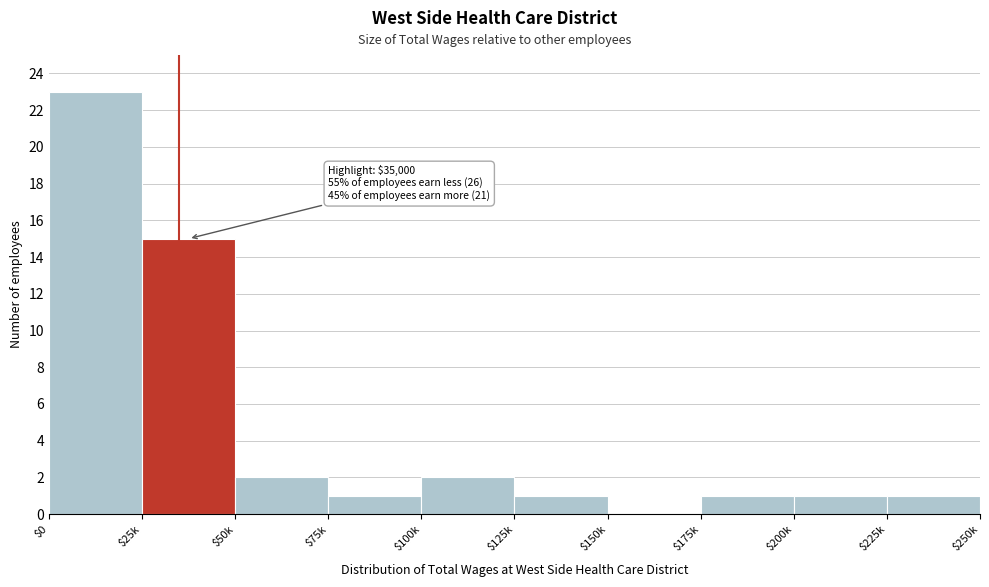

Where is the data nearest to the value 11?

$25k